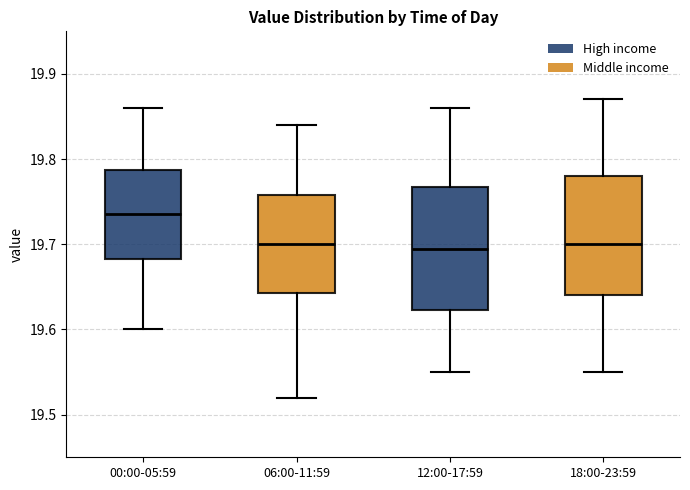

Reading left to right, transcribe this box plot: for each box, give where its median line is, the range the box spans, and where its two whiskers end, as read against the y-axis. The values are not printed on the chart, so give them approximately, as read against the axis.

00:00-05:59: median 19.74, box 19.68 to 19.79, whiskers 19.60 to 19.86
06:00-11:59: median 19.70, box 19.64 to 19.76, whiskers 19.52 to 19.84
12:00-17:59: median 19.70, box 19.62 to 19.77, whiskers 19.55 to 19.86
18:00-23:59: median 19.70, box 19.64 to 19.78, whiskers 19.55 to 19.87